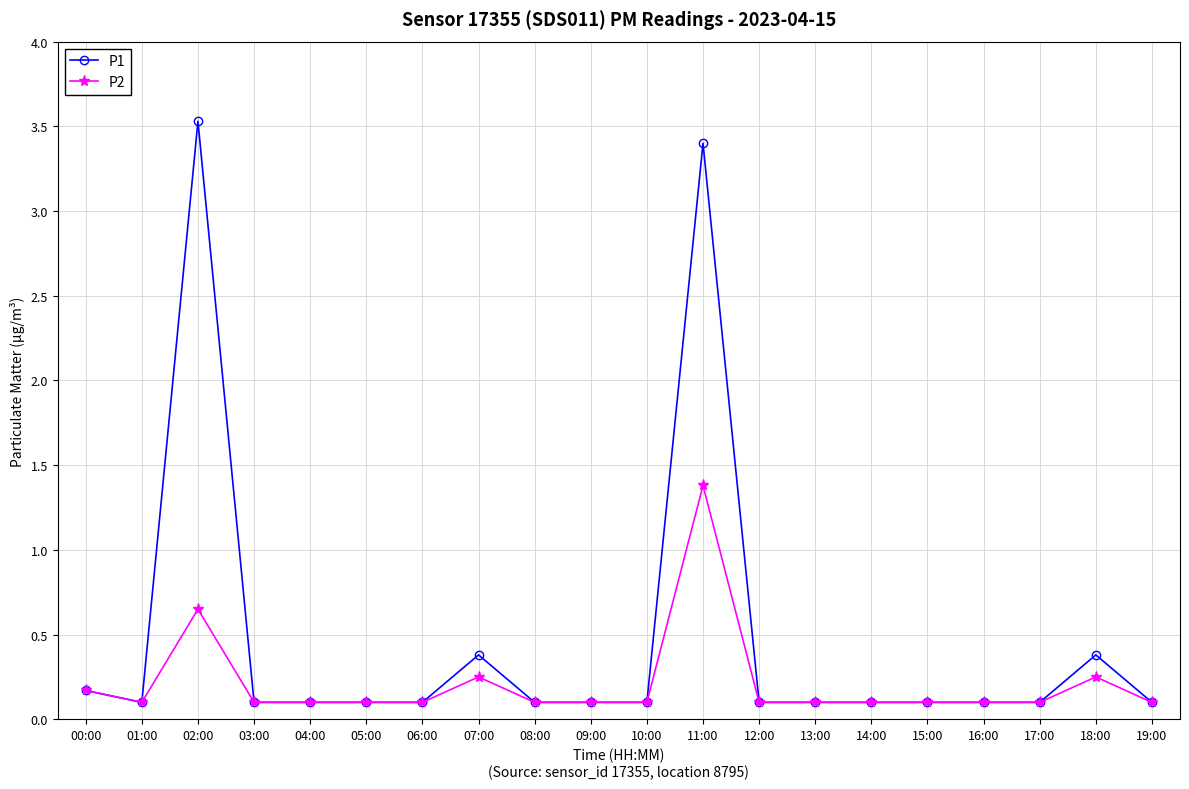

Is this an area chart (filled region under the line)?

No